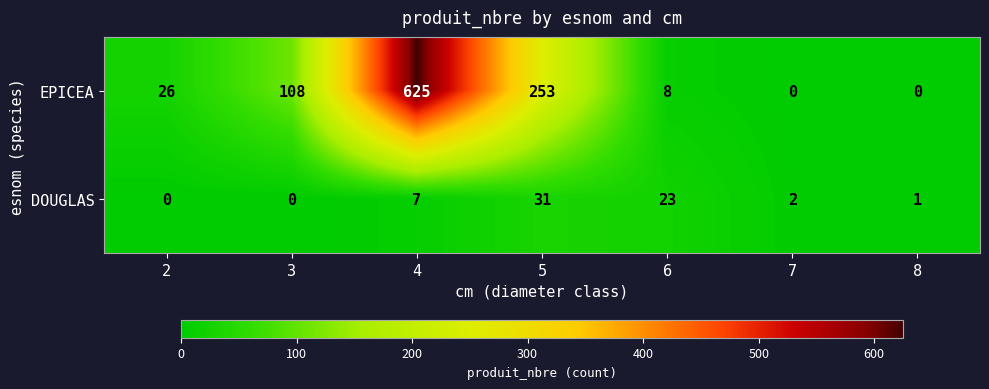

What is the difference between the EPICEA values at 4 and 5?

372